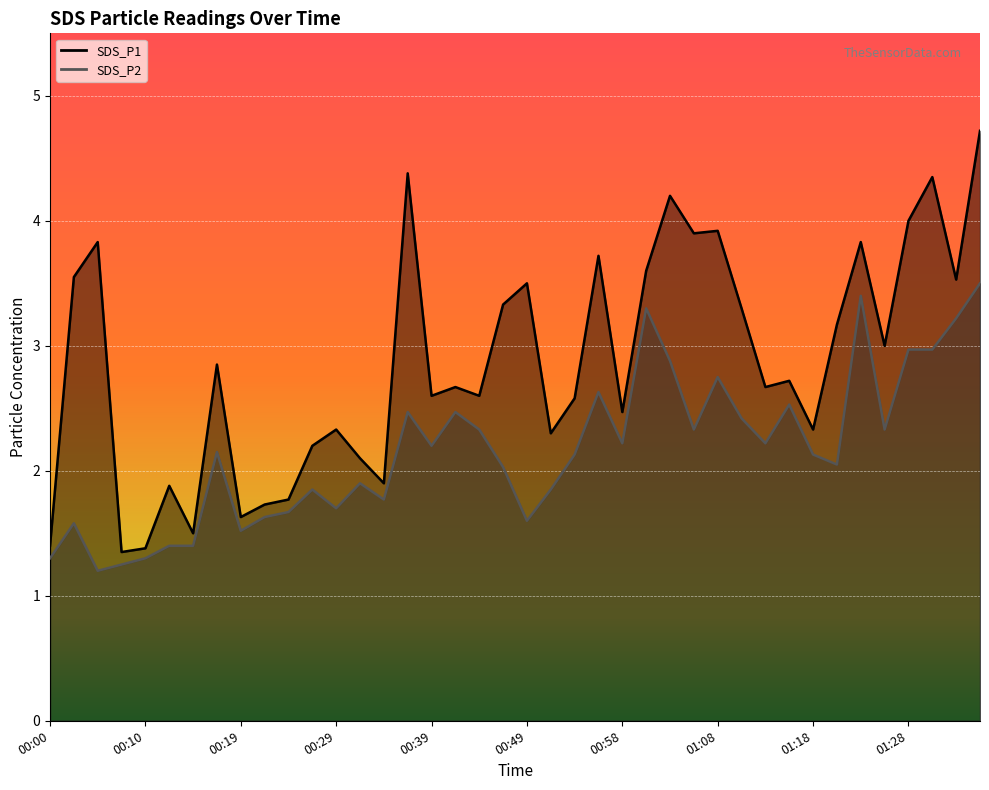

Reading right to left, extract all data points from this chart.

SDS_P1: 4.7	3.5	4.3	4.0	3.0	3.8	3.2	2.3	2.7	2.7	3.3	3.9	3.9	4.2	3.6	2.5	3.7	2.6	2.3	3.5	3.3	2.6	2.7	2.6	4.4	1.9	2.1	2.3	2.2	1.8	1.7	1.6	2.9	1.5	1.9	1.4	1.4	3.8	3.5	1.4
SDS_P2: 3.5	3.2	3.0	3.0	2.3	3.4	2.0	2.1	2.5	2.2	2.4	2.8	2.3	2.9	3.3	2.2	2.6	2.1	1.9	1.6	2.0	2.3	2.5	2.2	2.5	1.8	1.9	1.7	1.9	1.7	1.6	1.5	2.1	1.4	1.4	1.3	1.2	1.2	1.6	1.3